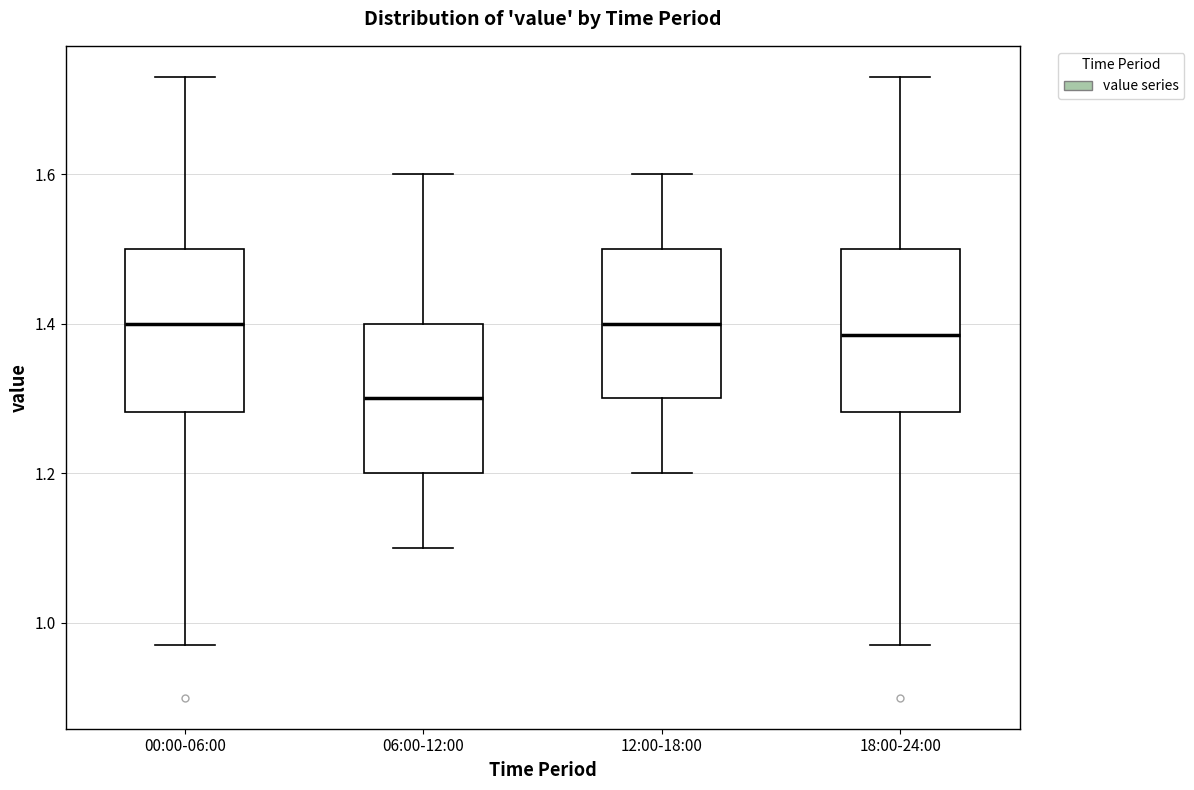

Reading left to right, read every box against the y-axis: the position of its median line, the range the box covers, and the ends of its whiskers. The values are not printed on the chart, so give them approximately, as read against the axis.

00:00-06:00: median 1.40, box 1.28 to 1.50, whiskers 0.98 to 1.74
06:00-12:00: median 1.30, box 1.20 to 1.40, whiskers 1.10 to 1.60
12:00-18:00: median 1.40, box 1.30 to 1.50, whiskers 1.20 to 1.60
18:00-24:00: median 1.38, box 1.28 to 1.50, whiskers 0.98 to 1.74